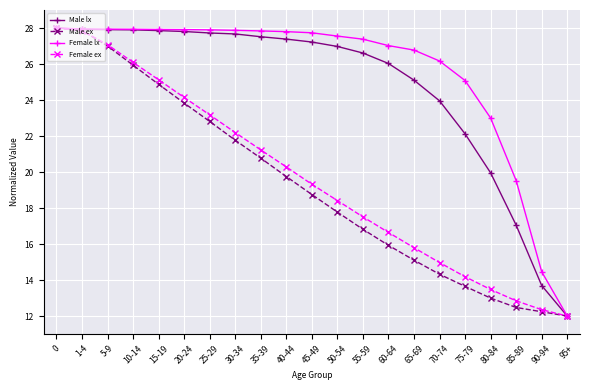

True or false: Male ex has more than 2 points higher than both neighbors.

False